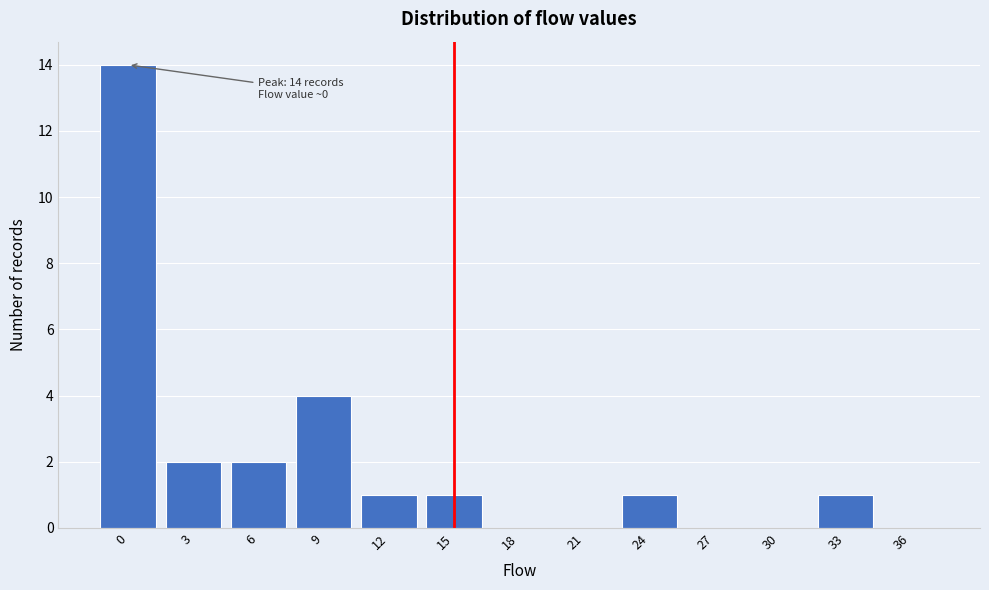

Reading left to right, list all the values displayed in this chart.

0=14	3=2	6=2	9=4	12=1	15=1	18=0	21=0	24=1	27=0	30=0	33=1	36=0